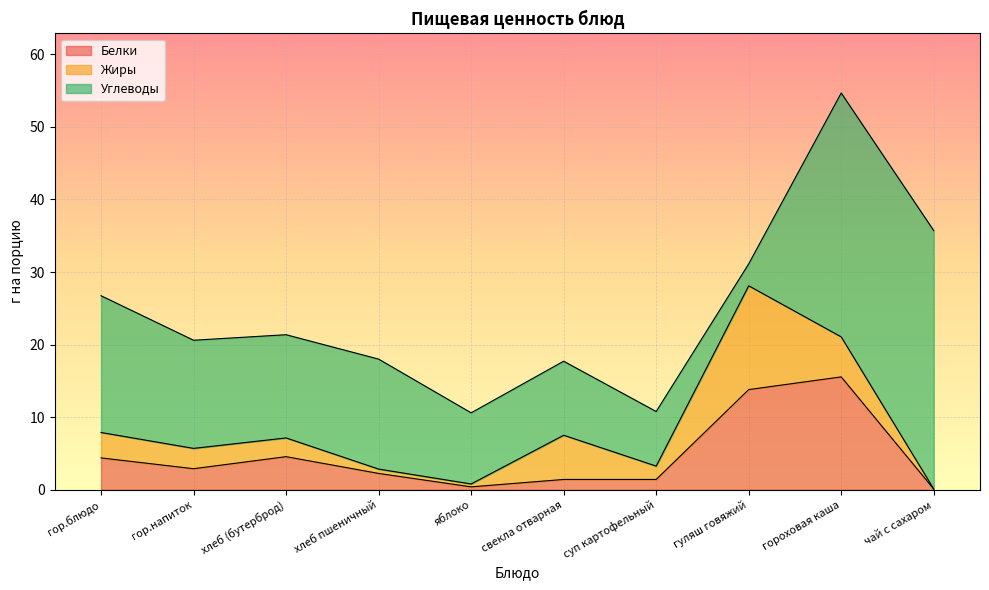

Is it true that Углеводы equals 0.7 at гуляш говяжий?

False